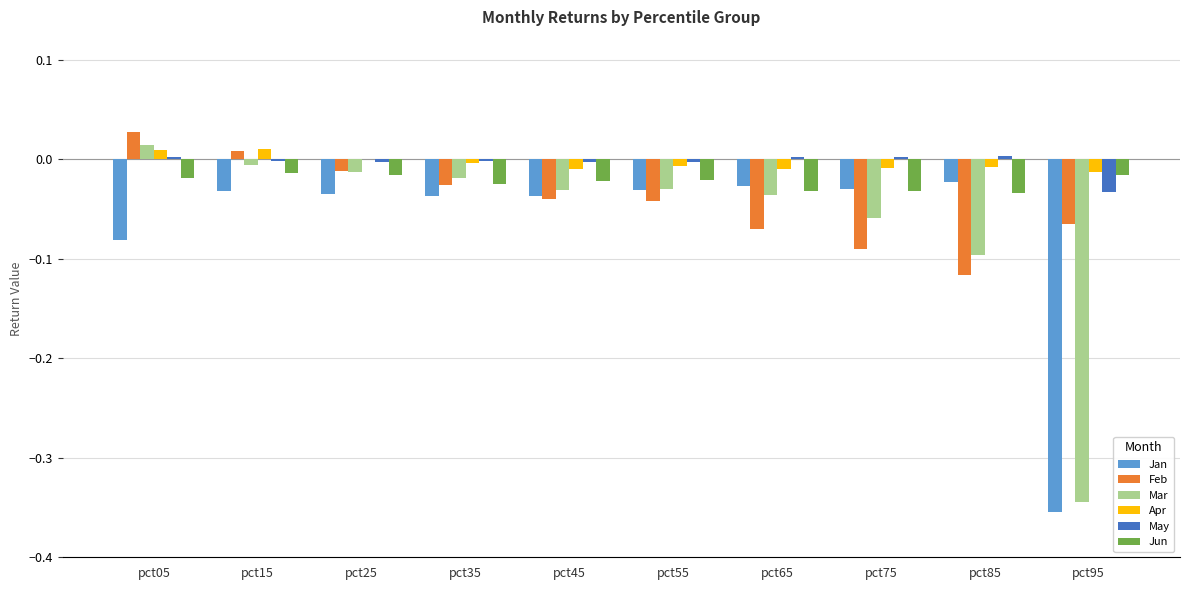

How many categories are shown in the chart?

10